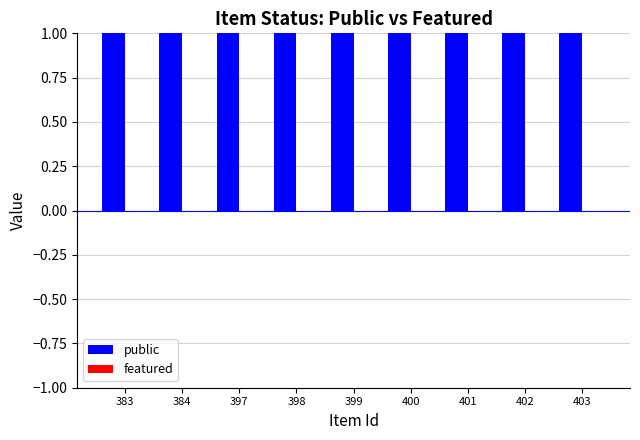

Between 397 and 399, which series saw the biggest shift?

public